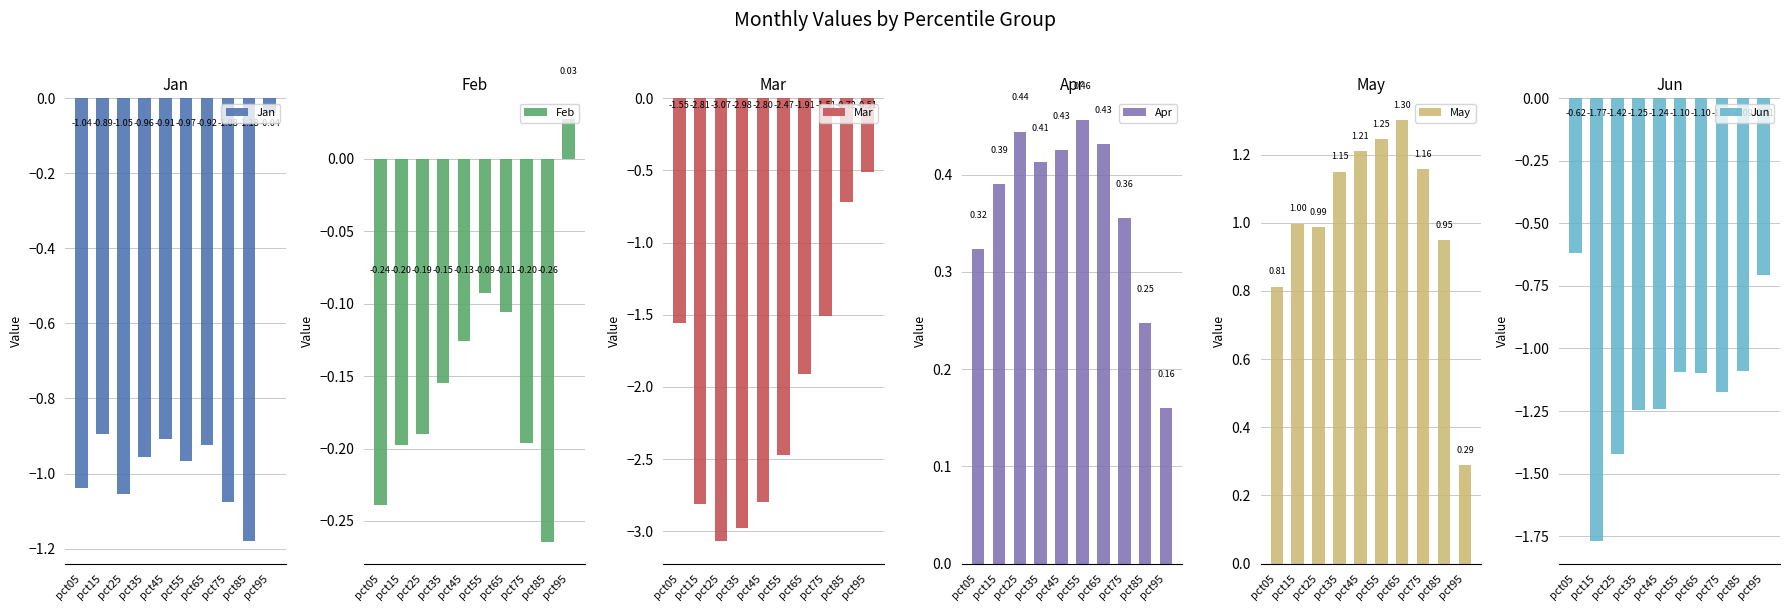

Where is Jan nearest to the value 0?

pct95